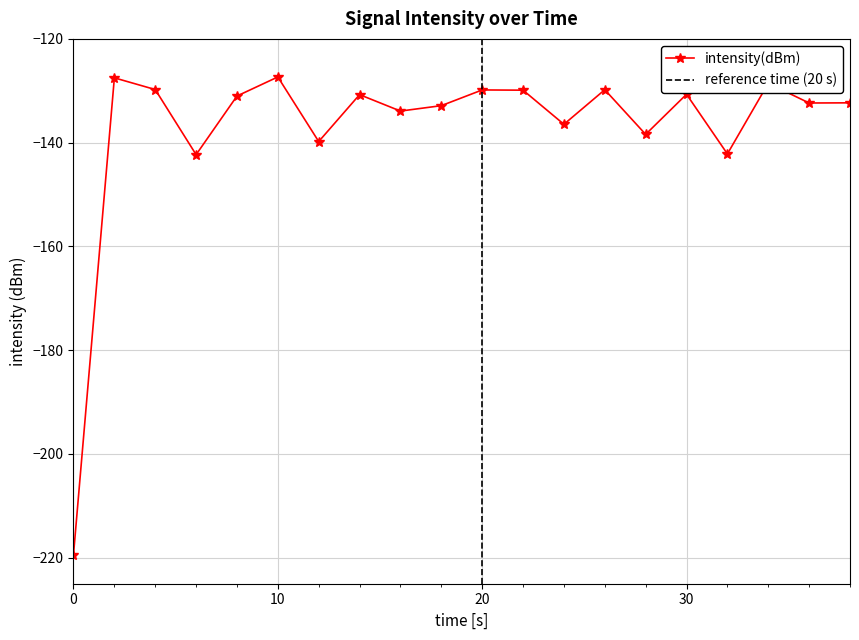

Between 30 and 12, which is larger?

30